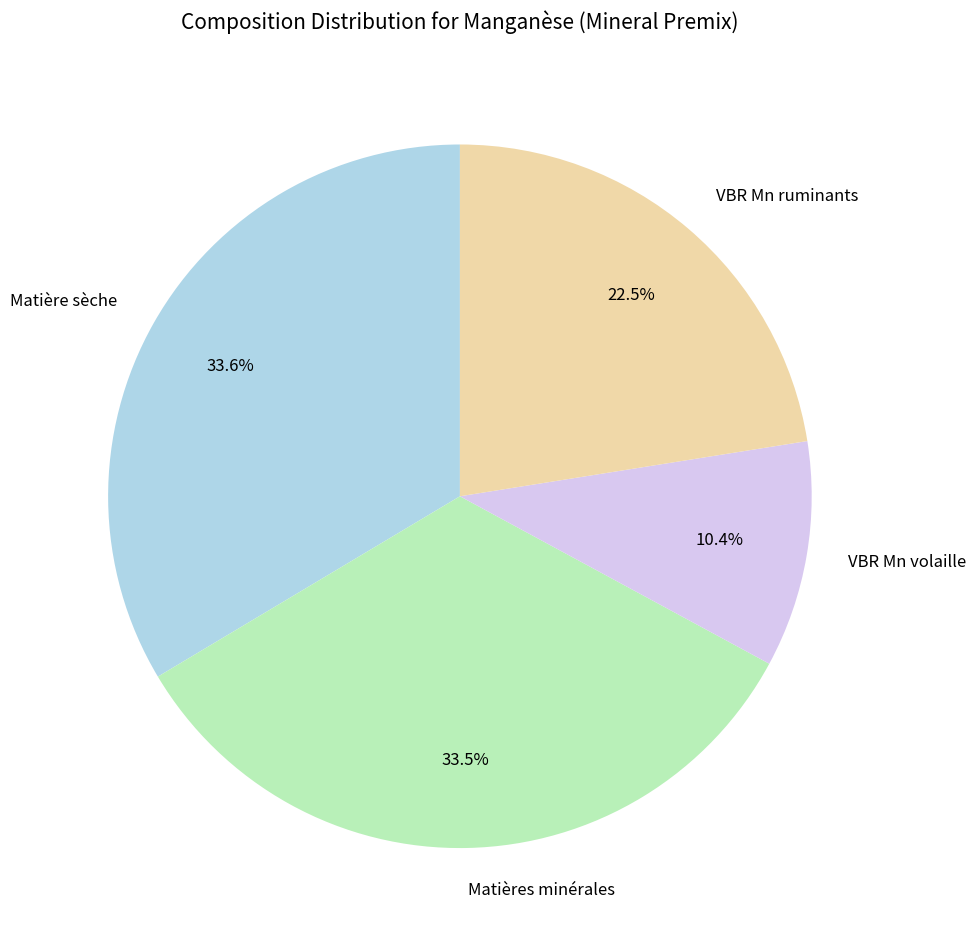

What percentage is the Matière sèche slice, to the nearest percent?

34%